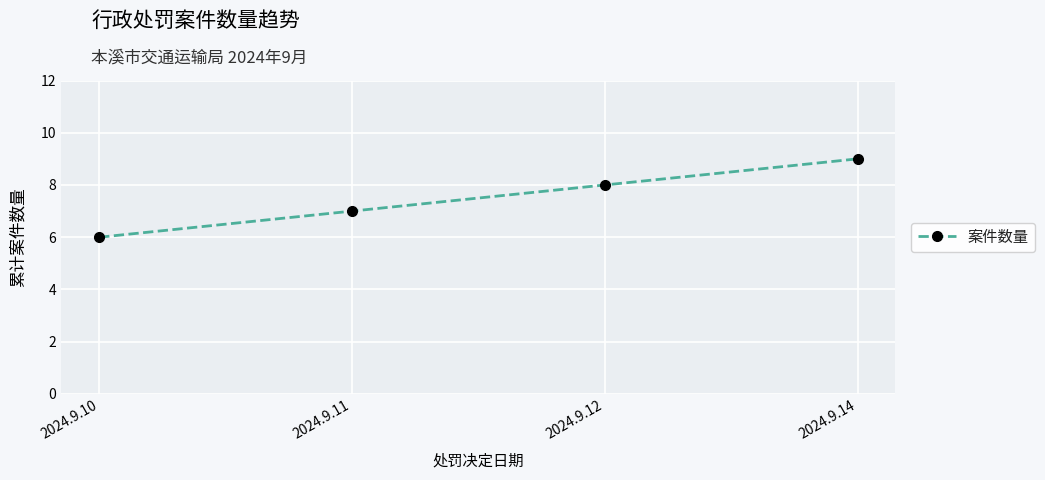

Approximately how many times larger is the value at 2024.9.14 compared to 2024.9.10?

1.5